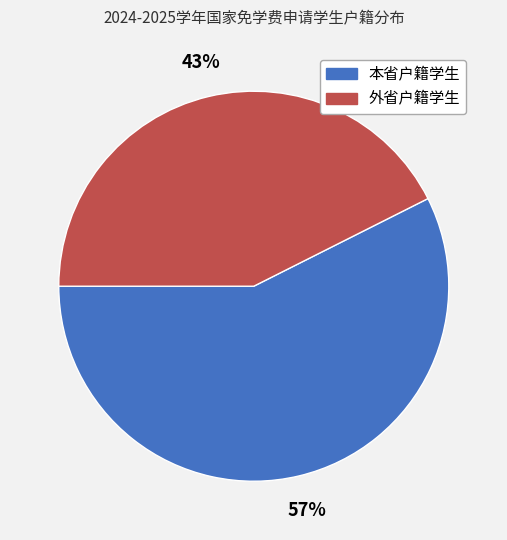

To the nearest percent, what is the average slice percentage?

50%